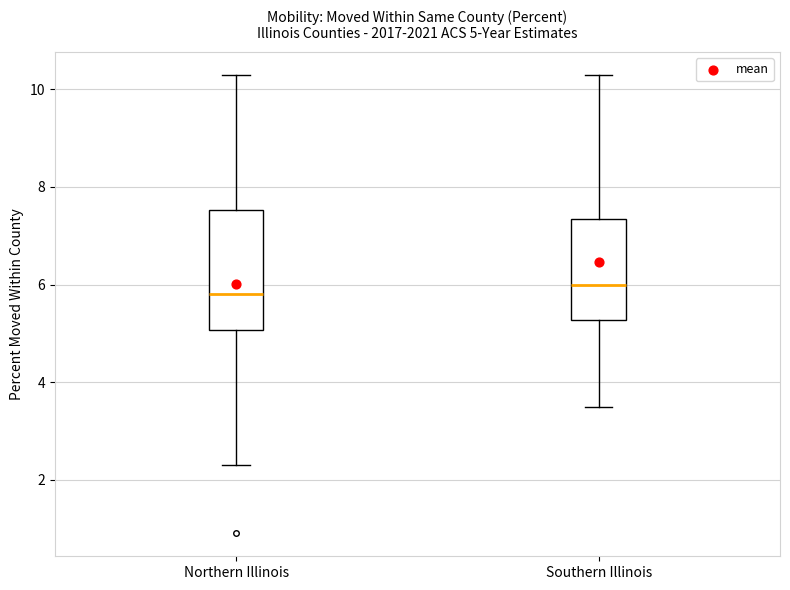

Comparing the boxes themselves (not the whiskers), which one is the tallest?

Northern Illinois